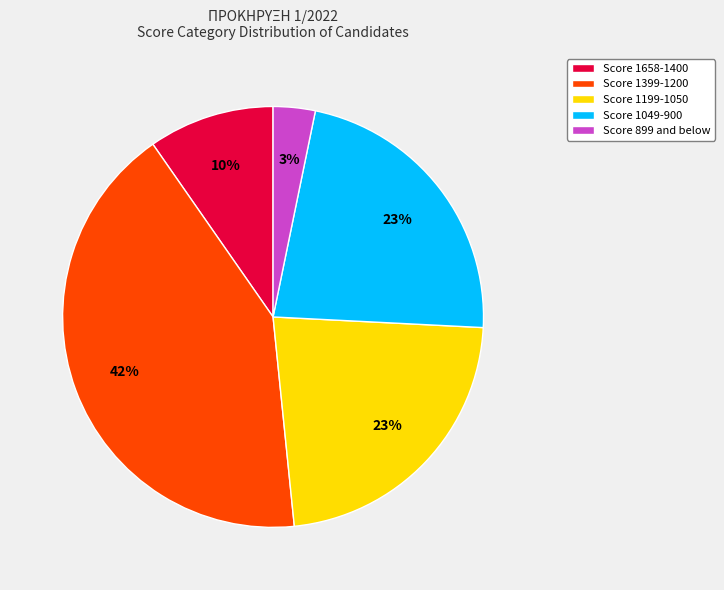

How many slices are in this pie chart?

5